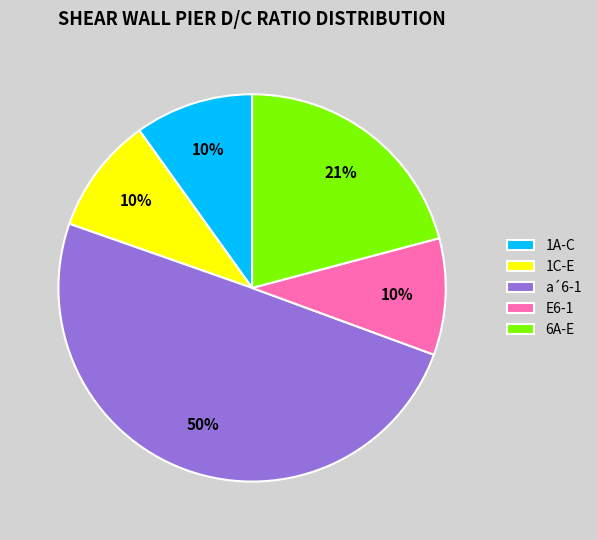

Which slice is the largest?

a´6-1